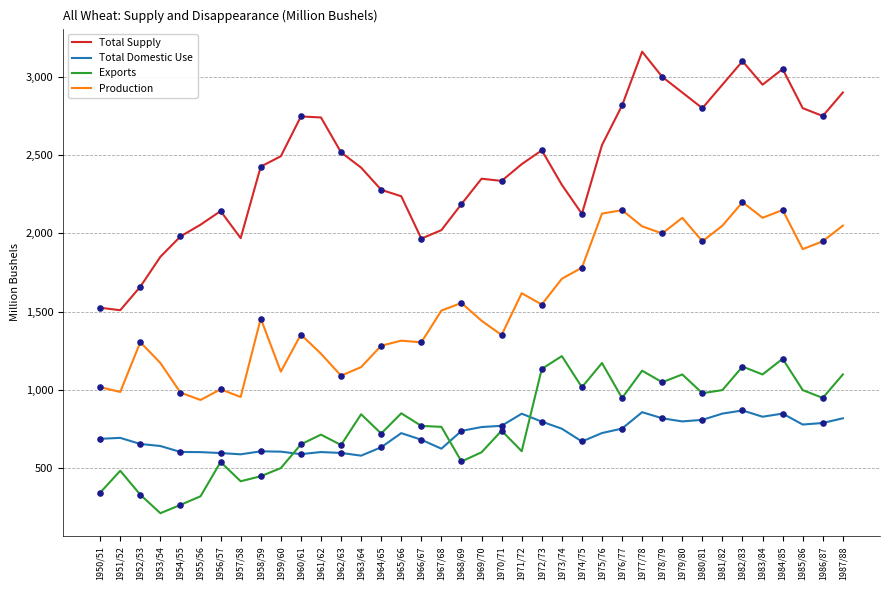

What is the difference between the highest and lowest values at 1959/60?

1991.0